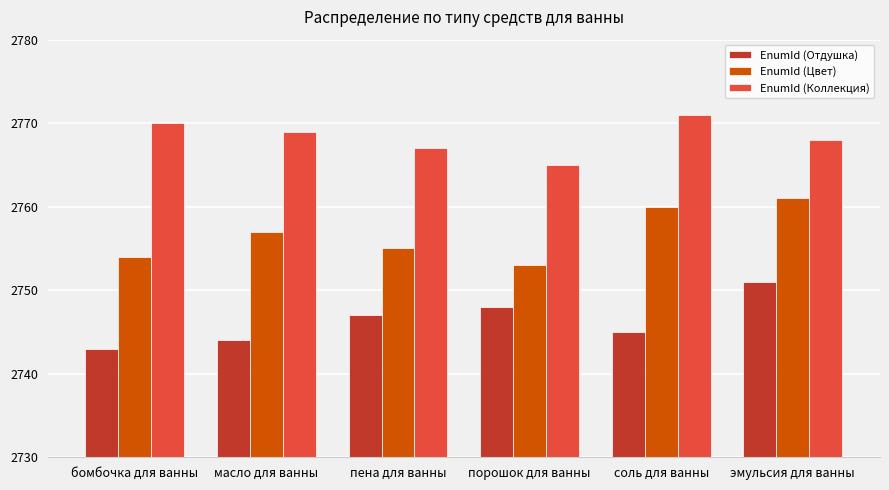

At соль для ванны, list the series in order from largest to smallest.

EnumId (Коллекция), EnumId (Цвет), EnumId (Отдушка)